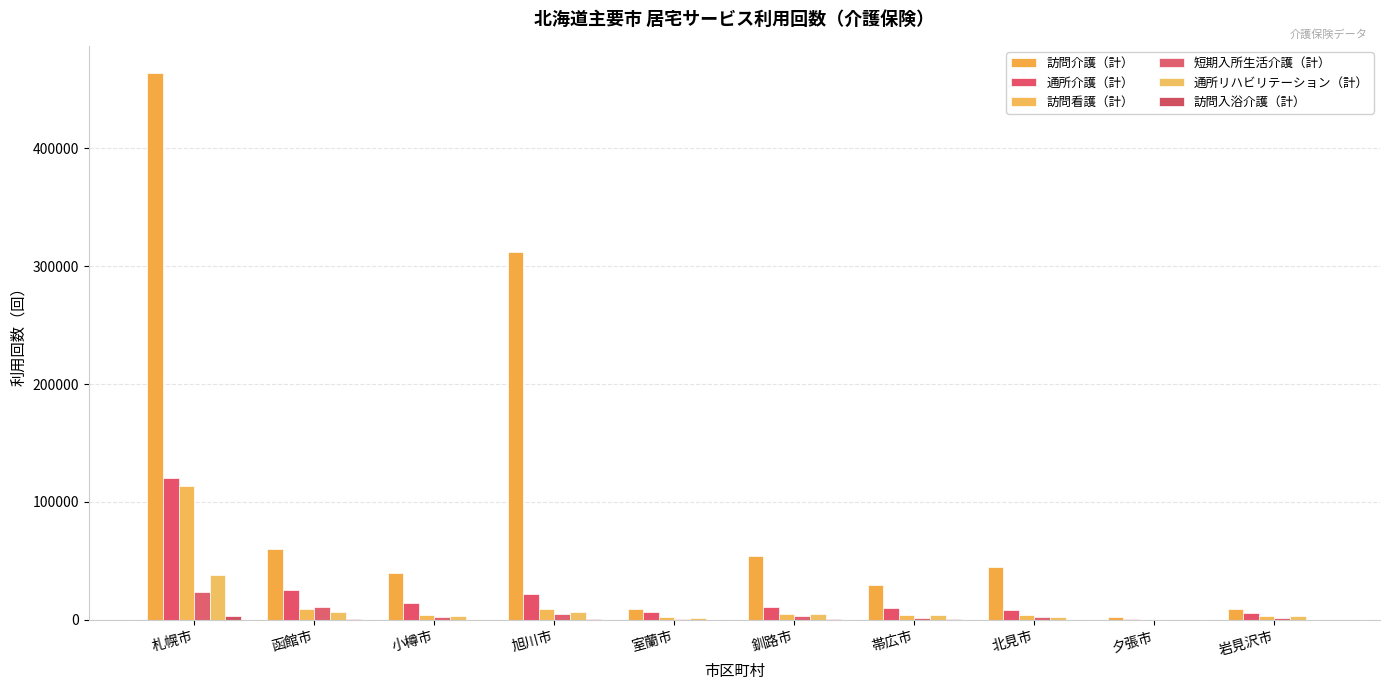

Count the number of categories in the chart.

10